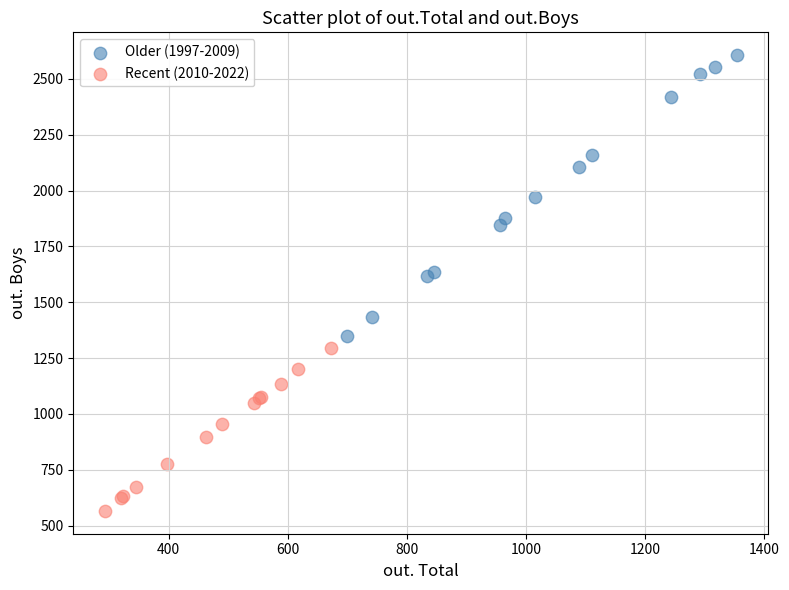

What are all the series names shown in the legend?

Older (1997-2009), Recent (2010-2022)